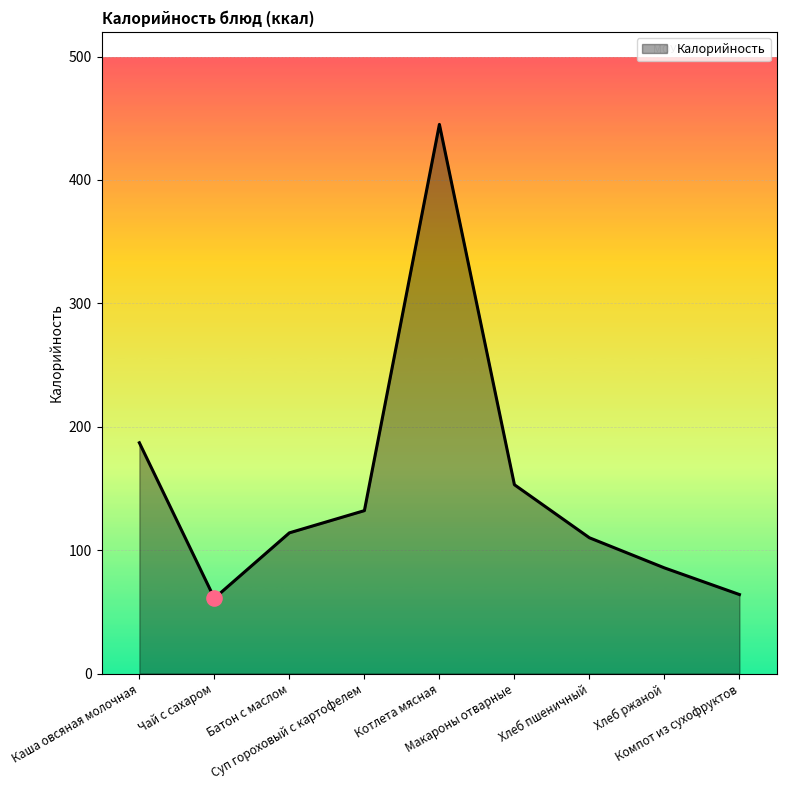

What is the change in value from Каша овсяная молочная to Чай с сахаром?

-126.0